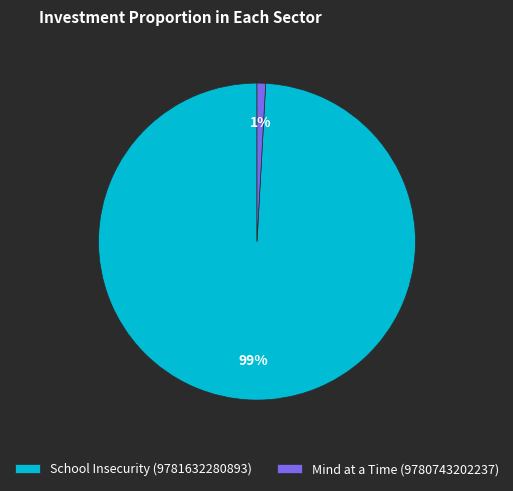

True or false: School Insecurity (9781632280893) accounts for 99% of the total.

True